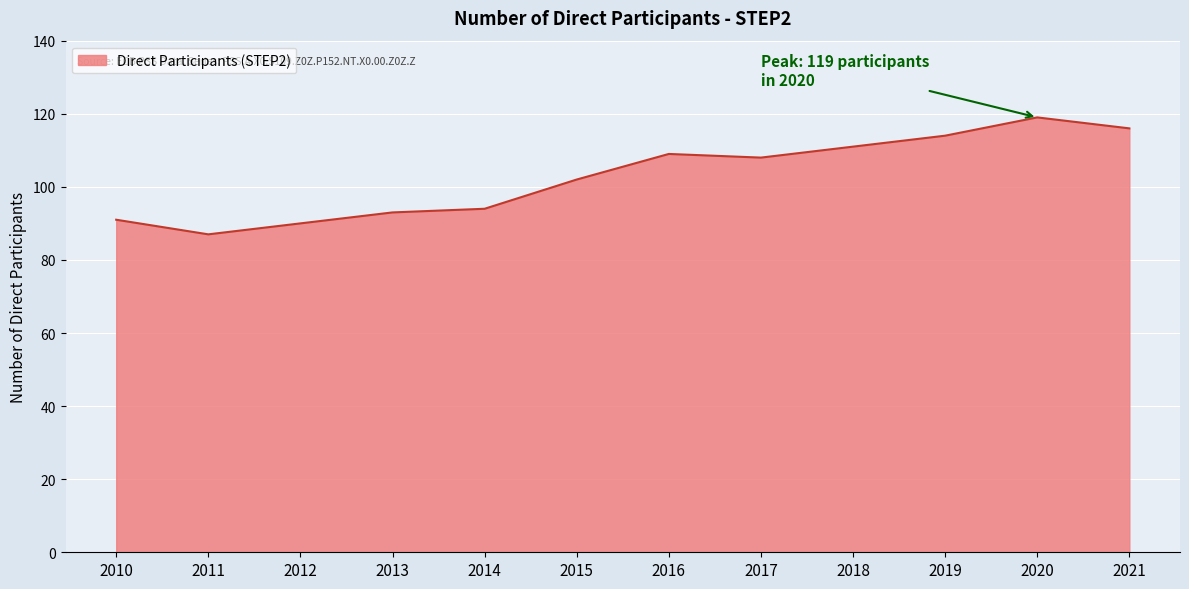

What is the change in value from 2011 to 2015?

+15